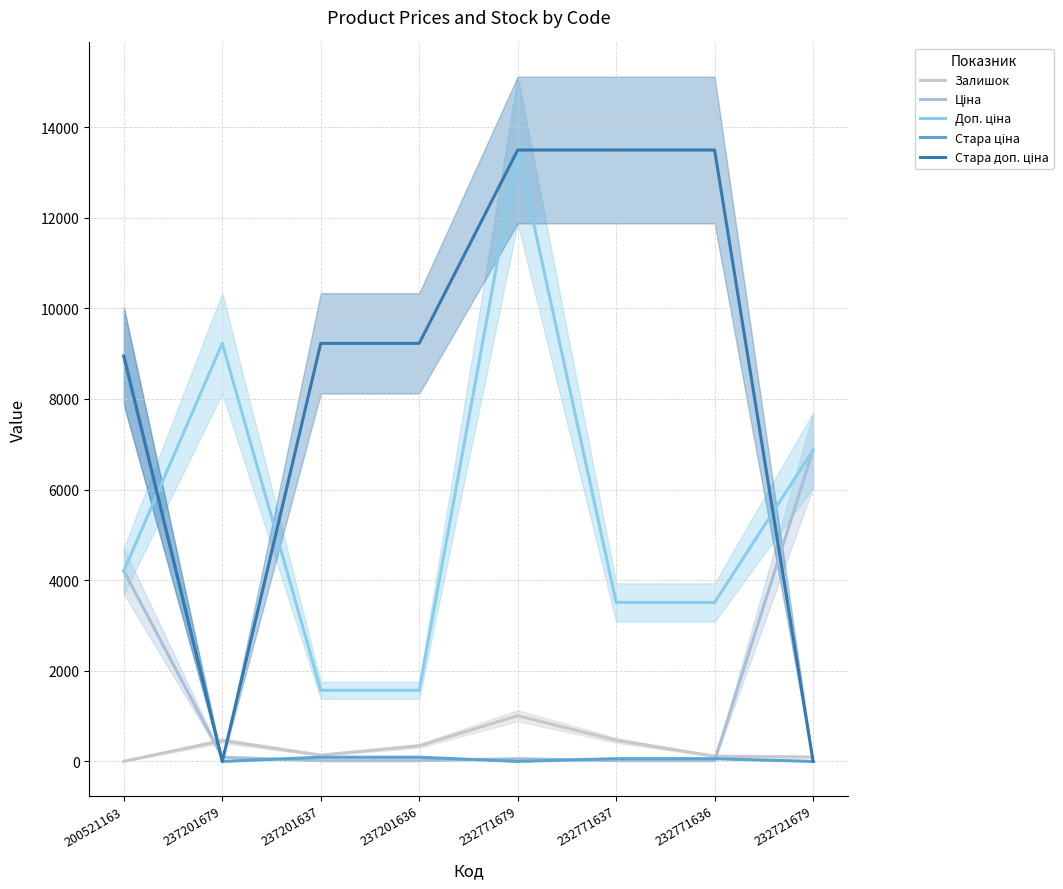

Between 237201679 and 232771679, which series saw the biggest shift?

Стара доп. ціна